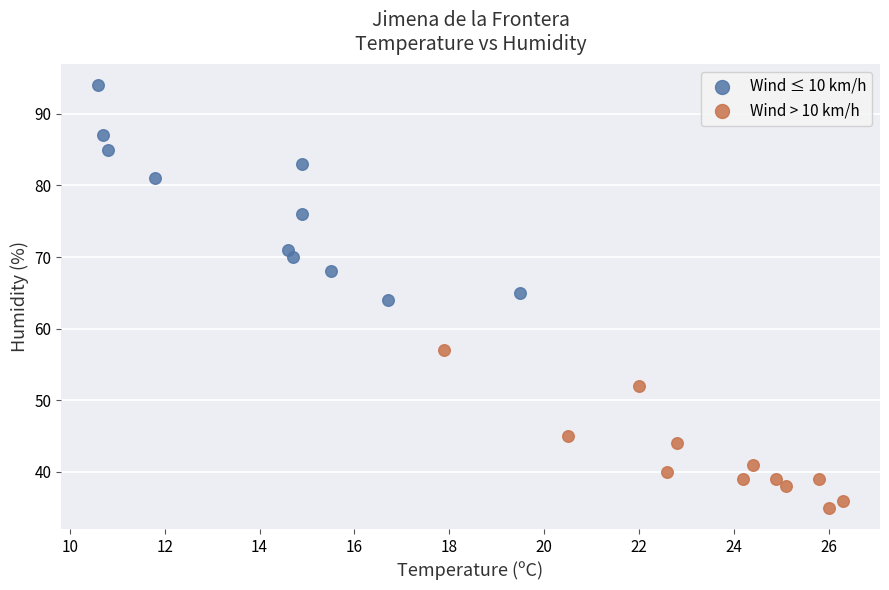

Which series contains the lowest Y value?

Wind > 10 km/h